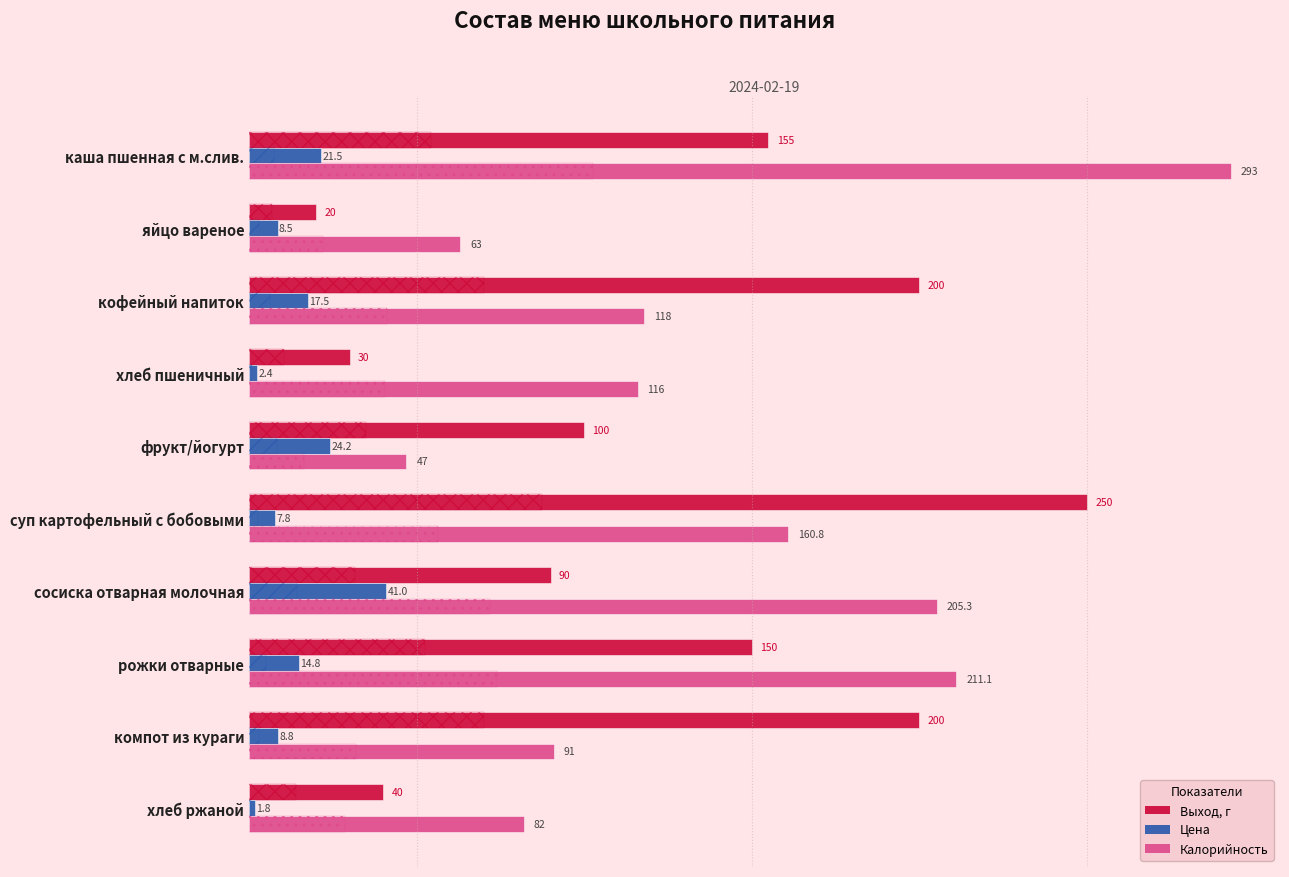

Which series changed the most between фрукт/йогурт and хлеб ржаной?

Выход, г